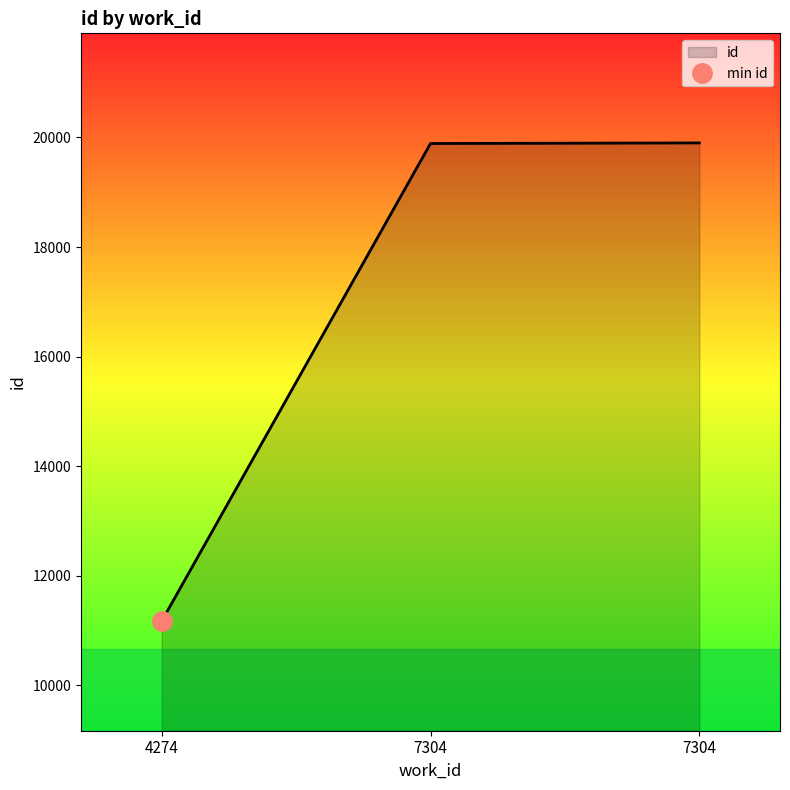

List the labels in order of value, smallest first.

4274, 7304, 7304